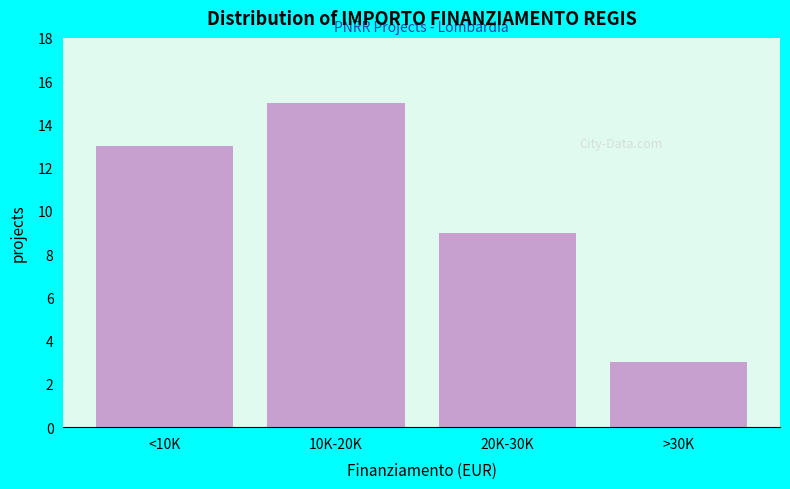

Reading left to right, list all the values displayed in this chart.

<10K=13	10K-20K=15	20K-30K=9	>30K=3